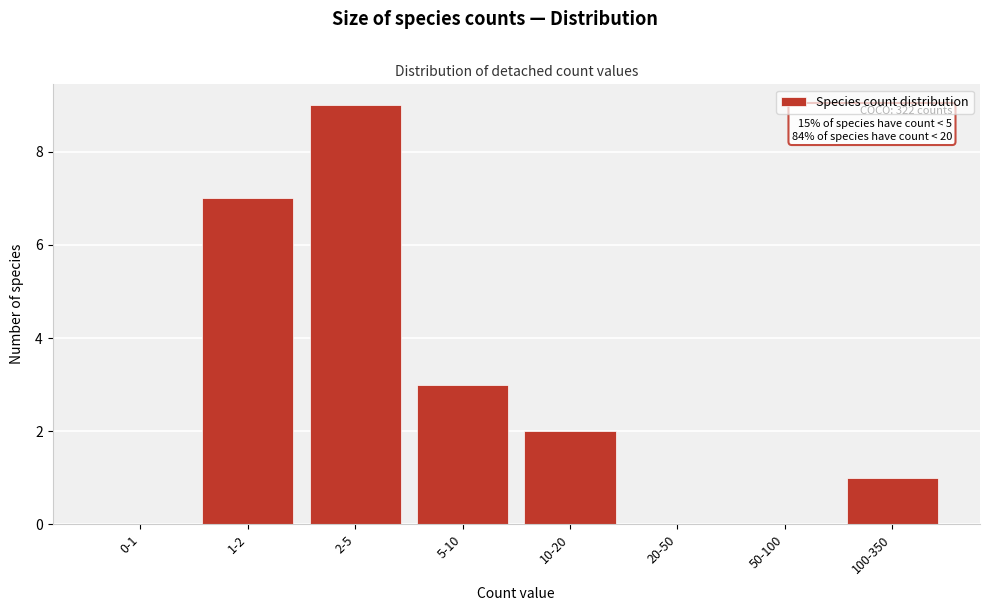

Reading left to right, transcribe all the data shown in this chart.

0-1=0	1-2=7	2-5=9	5-10=3	10-20=2	20-50=0	50-100=0	100-350=1